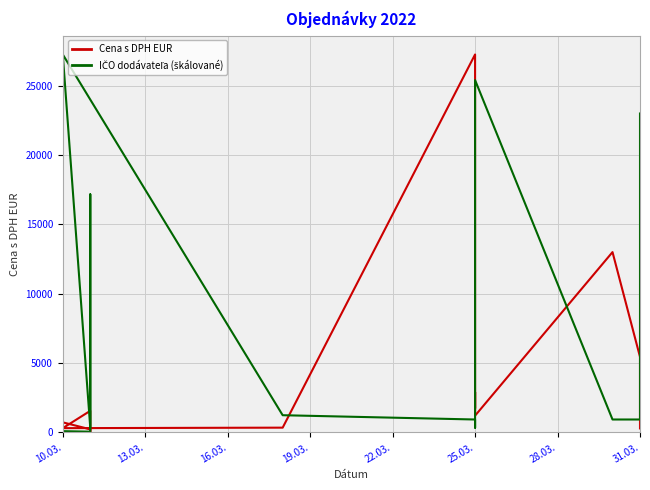

What are all the series names shown in the legend?

Cena s DPH EUR, IČO dodávateľa (škálované)